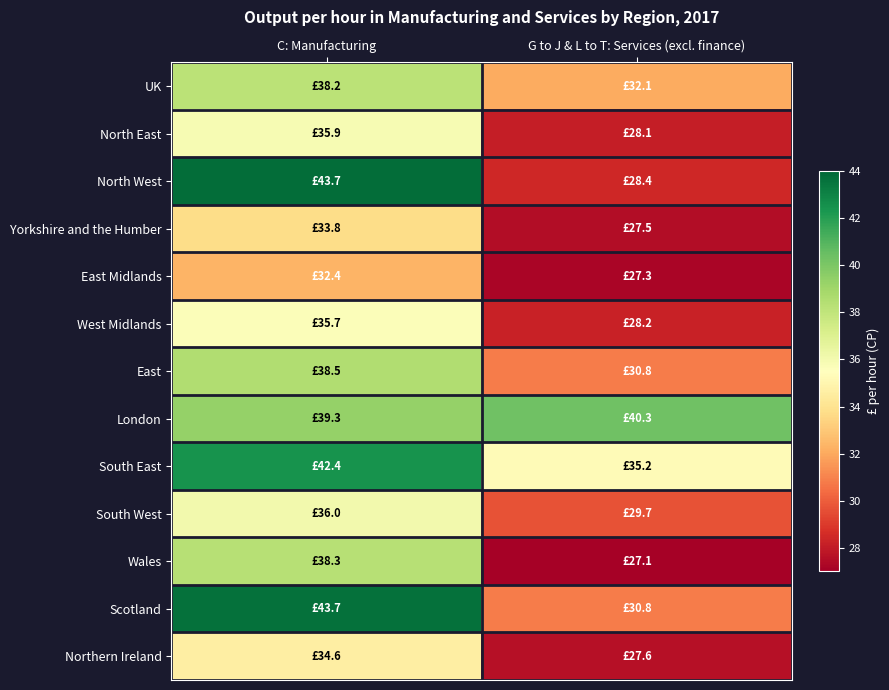

Reading left to right, list all the values displayed in this chart.

UK: C: Manufacturing=38.2	G to J & L to T: Services (excl. finance)=32.1
North East: C: Manufacturing=35.9	G to J & L to T: Services (excl. finance)=28.1
North West: C: Manufacturing=43.7	G to J & L to T: Services (excl. finance)=28.4
Yorkshire and the Humber: C: Manufacturing=33.8	G to J & L to T: Services (excl. finance)=27.5
East Midlands: C: Manufacturing=32.4	G to J & L to T: Services (excl. finance)=27.3
West Midlands: C: Manufacturing=35.7	G to J & L to T: Services (excl. finance)=28.2
East: C: Manufacturing=38.5	G to J & L to T: Services (excl. finance)=30.8
London: C: Manufacturing=39.3	G to J & L to T: Services (excl. finance)=40.3
South East: C: Manufacturing=42.4	G to J & L to T: Services (excl. finance)=35.2
South West: C: Manufacturing=36.0	G to J & L to T: Services (excl. finance)=29.7
Wales: C: Manufacturing=38.3	G to J & L to T: Services (excl. finance)=27.1
Scotland: C: Manufacturing=43.7	G to J & L to T: Services (excl. finance)=30.8
Northern Ireland: C: Manufacturing=34.6	G to J & L to T: Services (excl. finance)=27.6